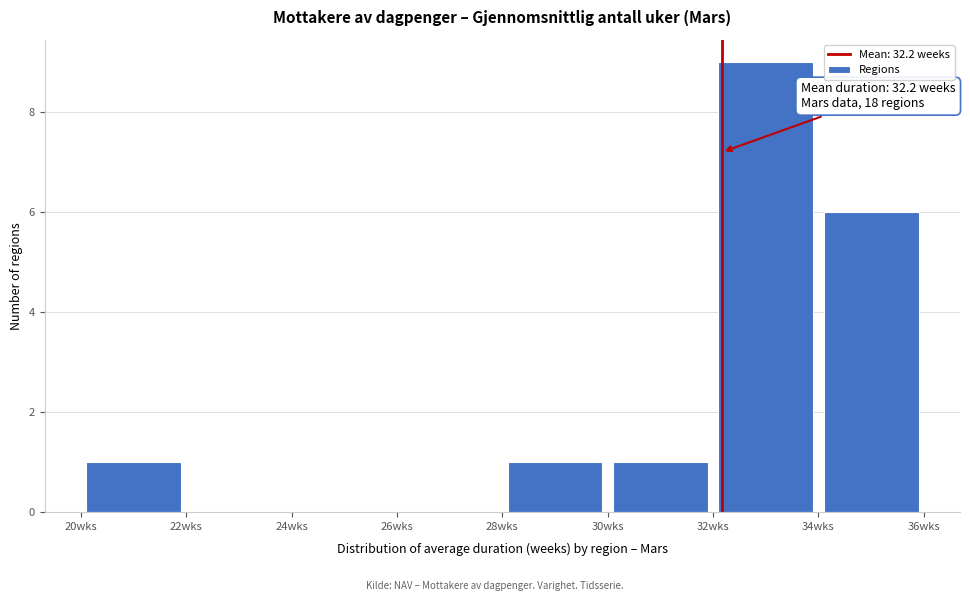

Over which range of the x-axis is the bar tallest?

32 to 34